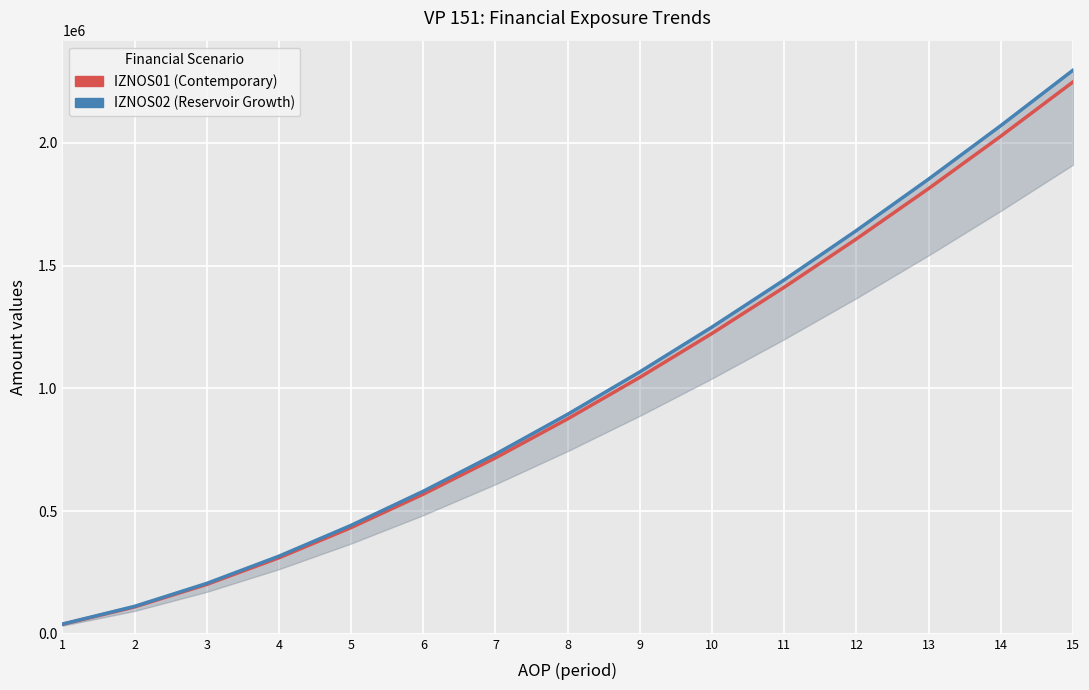

Count the number of data series in this chart.

2